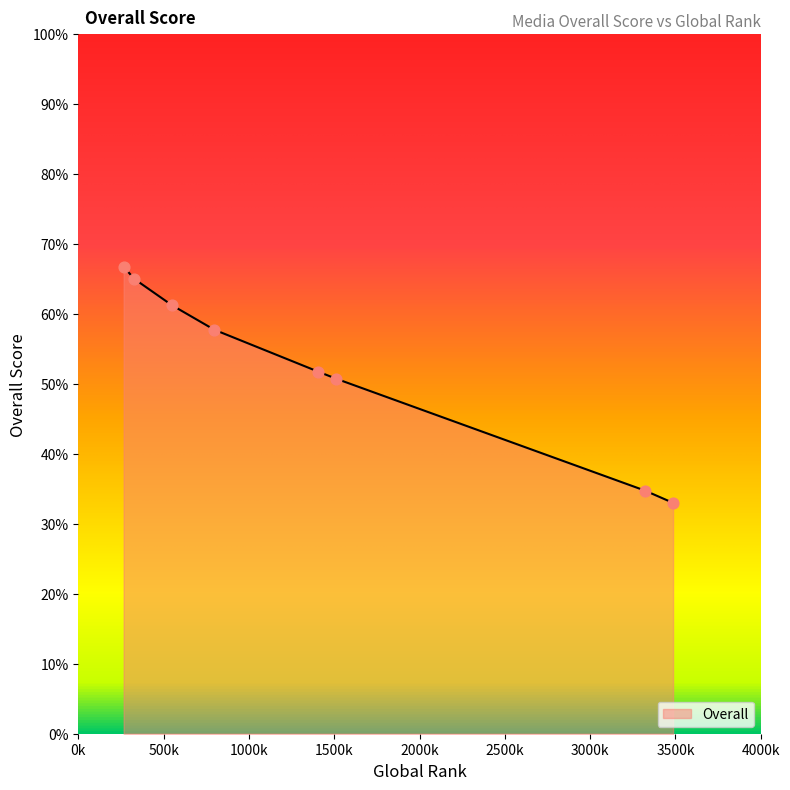

What is the minimum value shown in the chart?

33.0